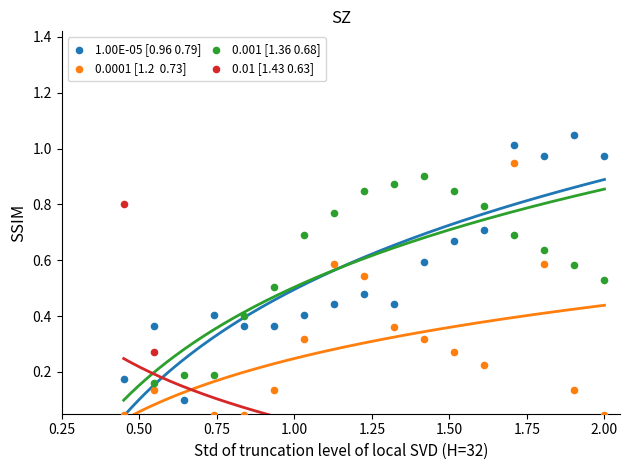

At how many categories does at least one series exceed 0?

17